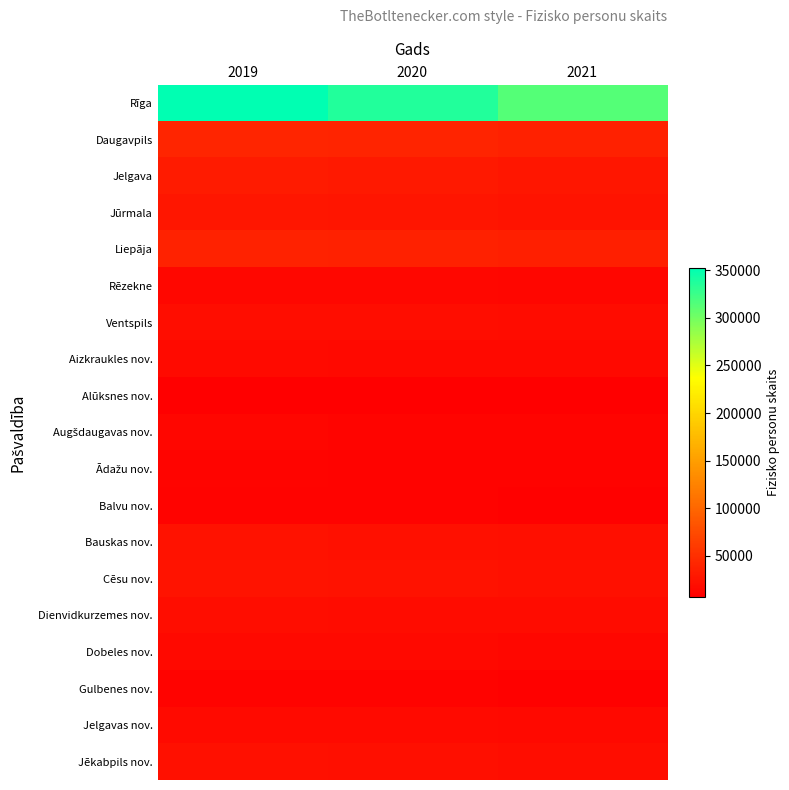

What is the difference between the highest and lowest values at 2020?

329599